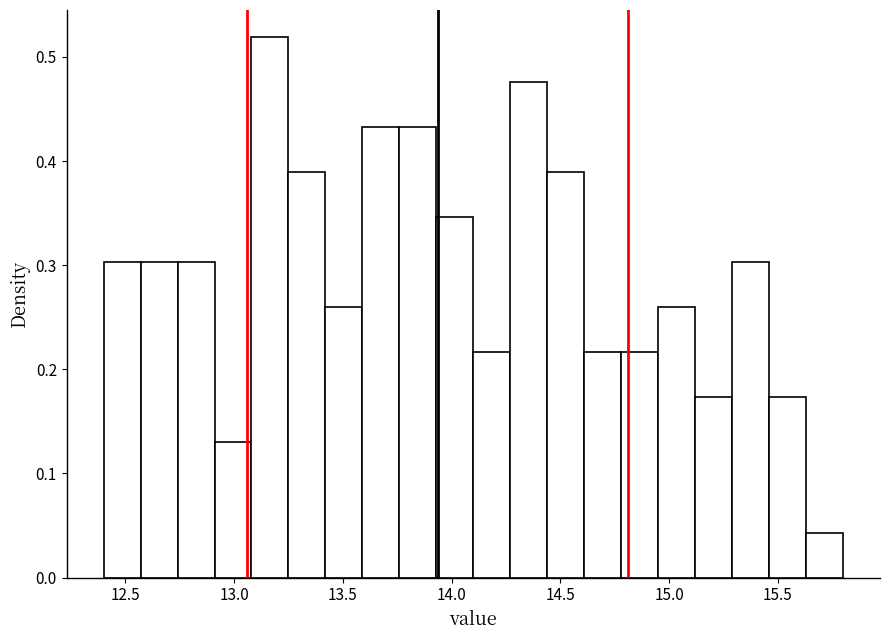

Read against the x-axis, roughly where is the centre of the tallest bar?

13.15